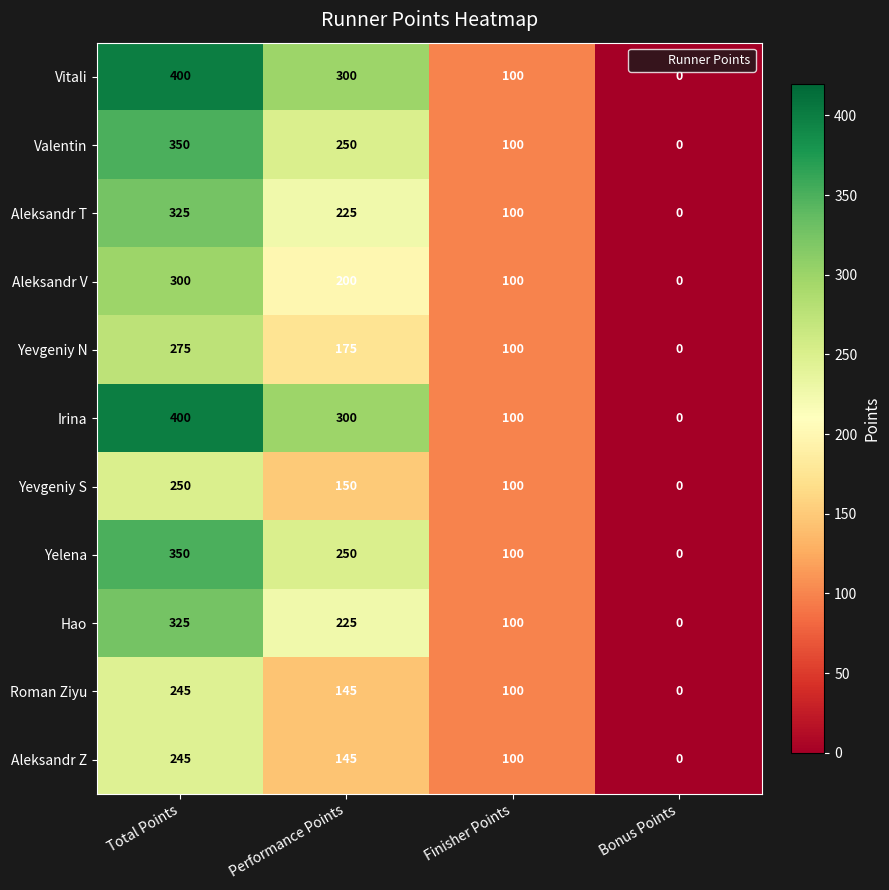

Where is Hao nearest to the value 162?

Finisher Points